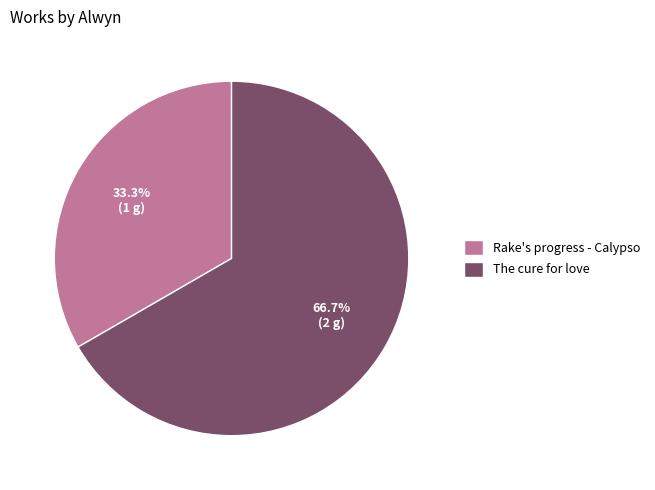

To the nearest percent, what is the combined percentage of The cure for love and Rake's progress - Calypso?

100%